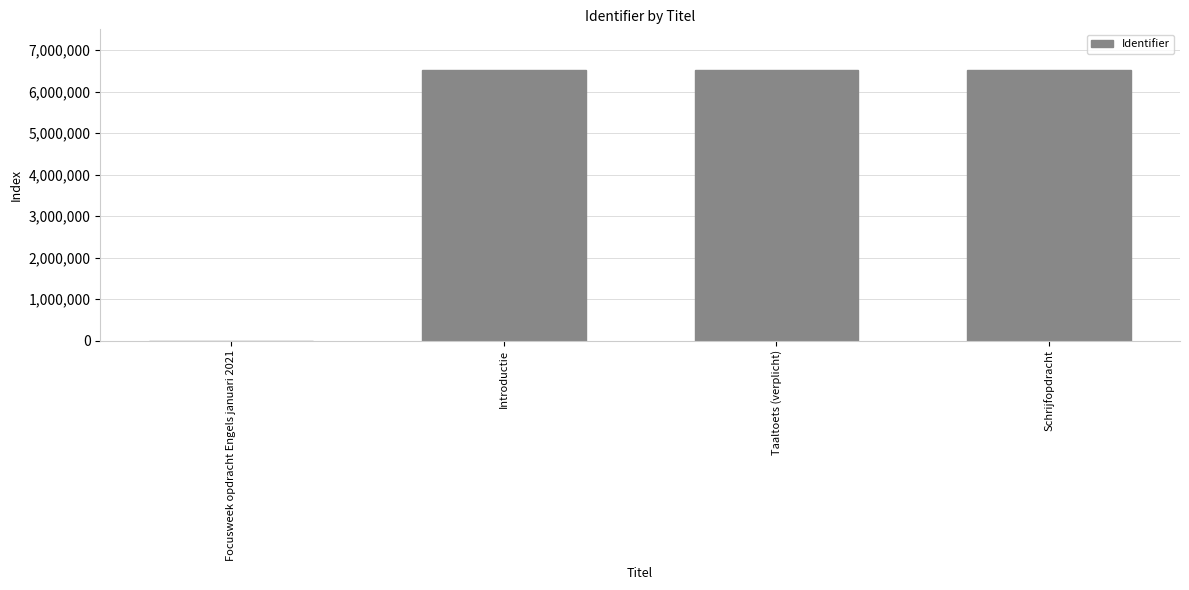

How many values are above zero?

3